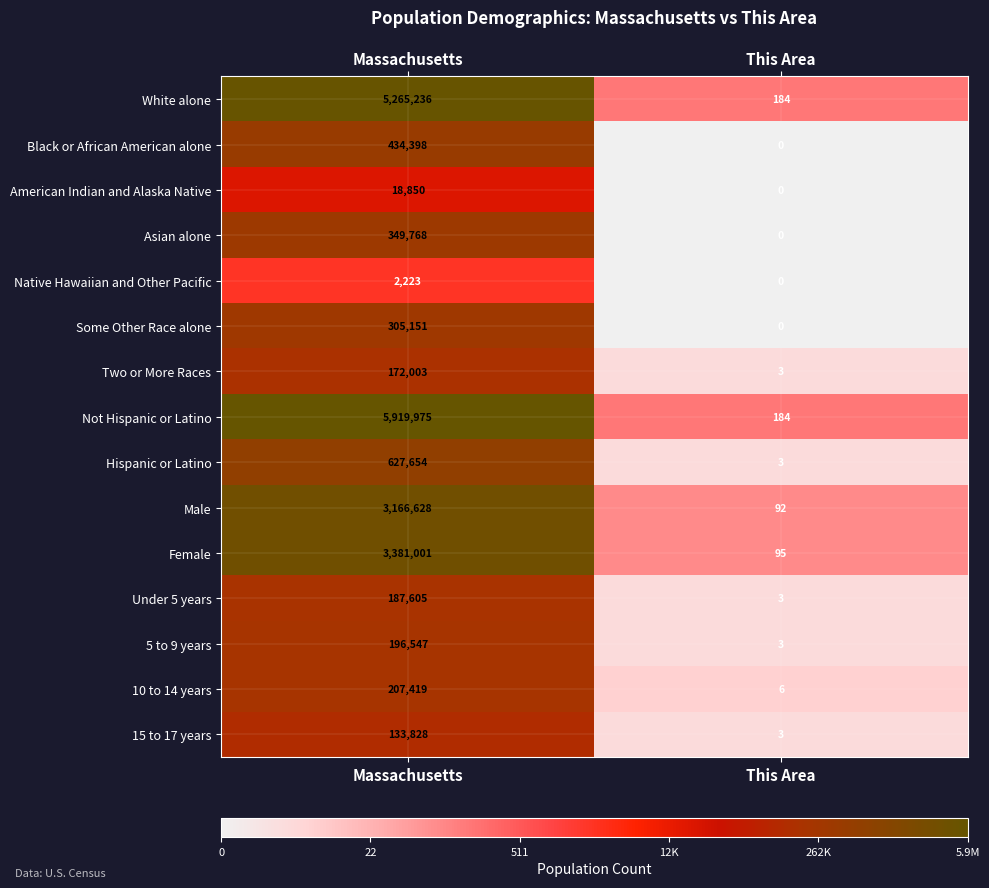

Which series changed the most between Massachusetts and This Area?

Not Hispanic or Latino